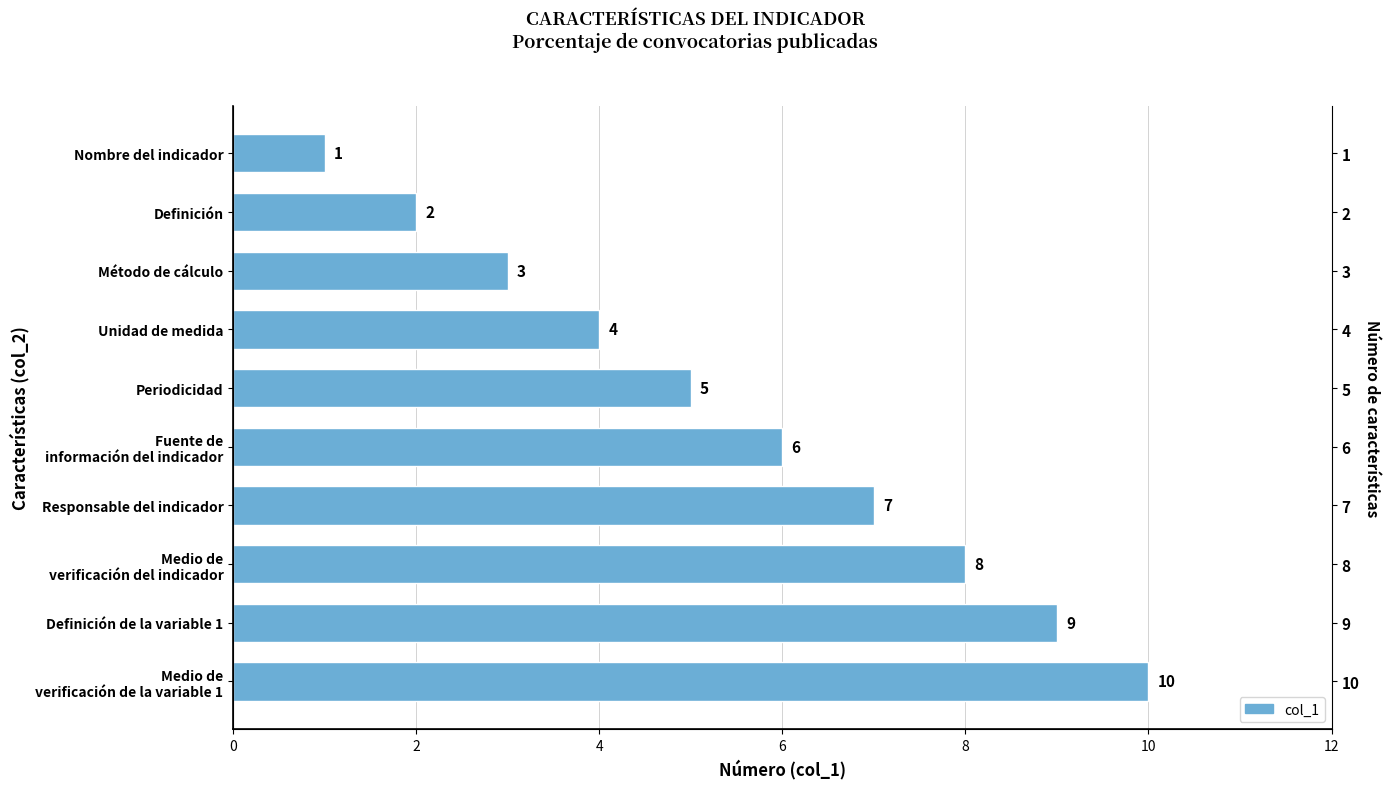

What is the difference between the maximum and second lowest values?

8